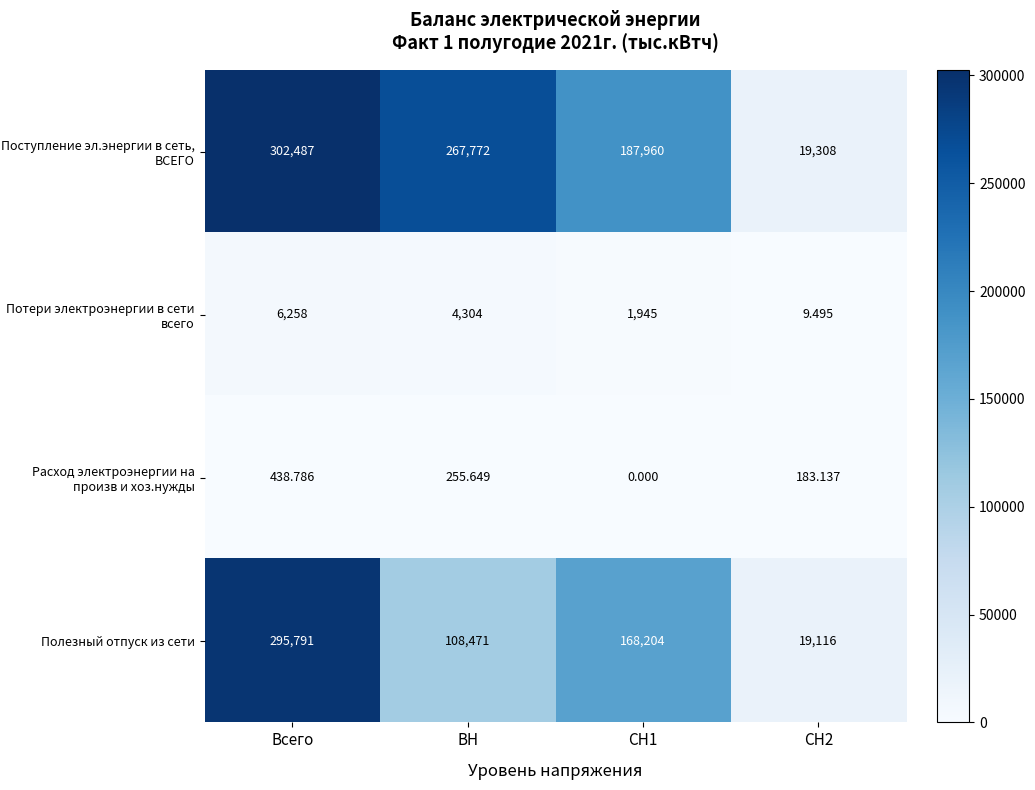

At which category is the sum across all series the highest?

Всего